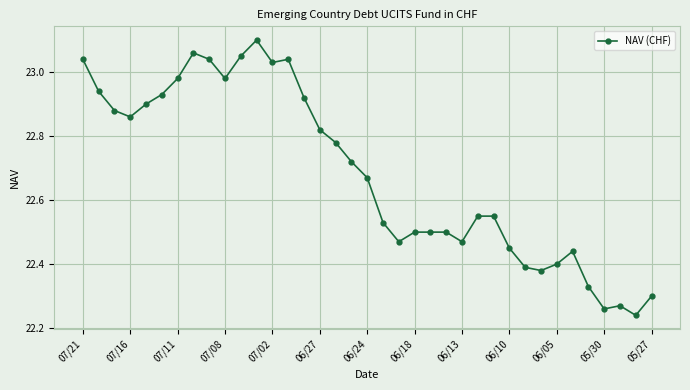

What is the difference between the maximum and second lowest values?

0.8